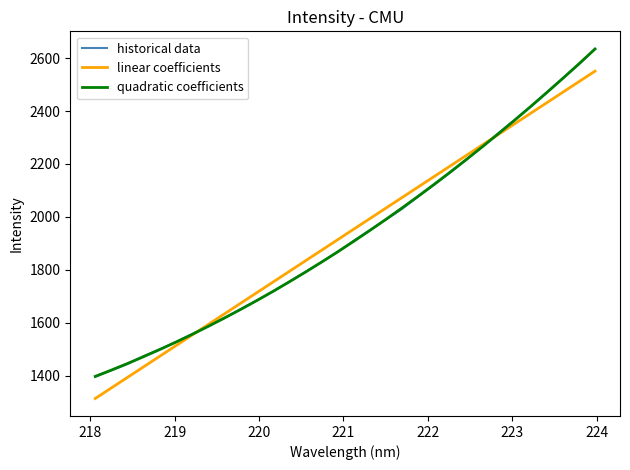

True or false: linear coefficients has more than 0 interior local peaks.

False